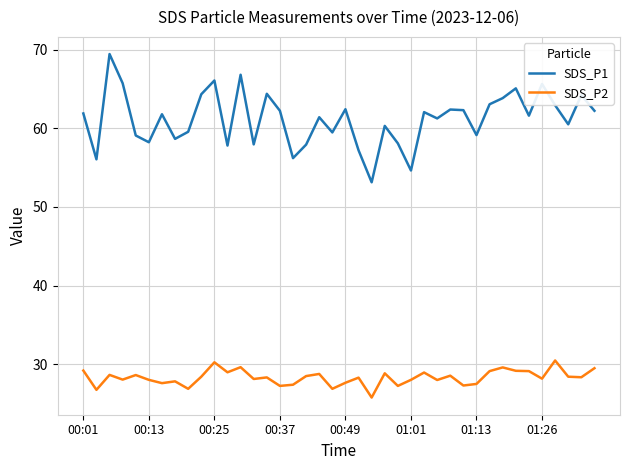

What is the maximum value for SDS_P1?

69.4